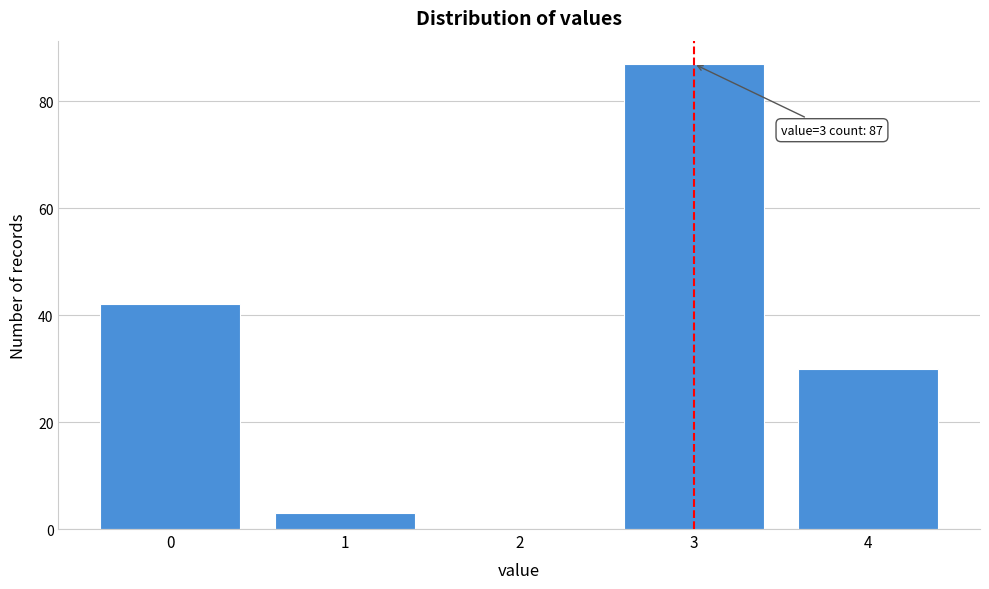

Reading right to left, list all the values displayed in this chart.

4=30	3=87	2=0	1=3	0=42